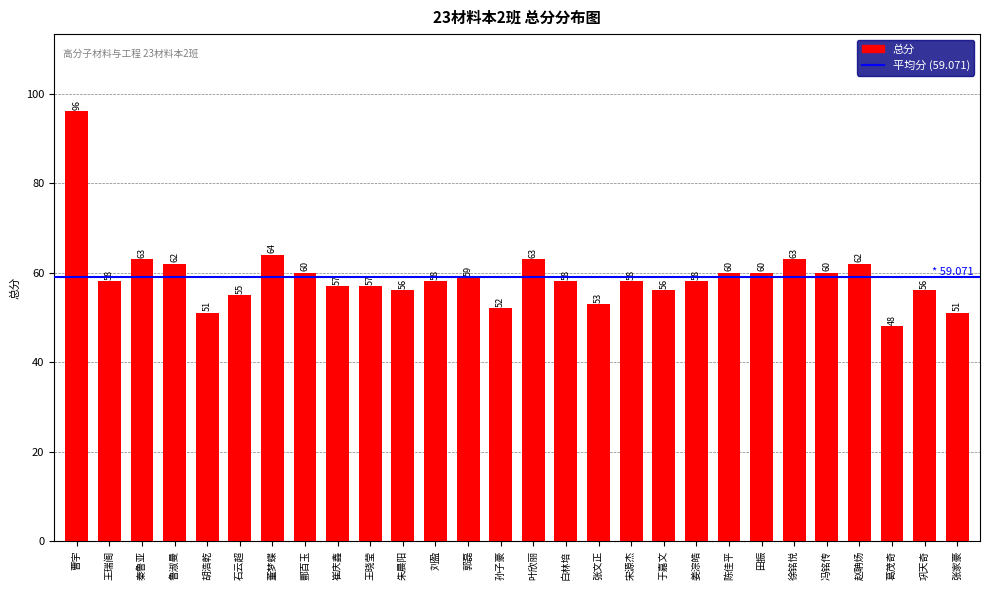

Is it true that the value at 葛茂奇 is 48?

True